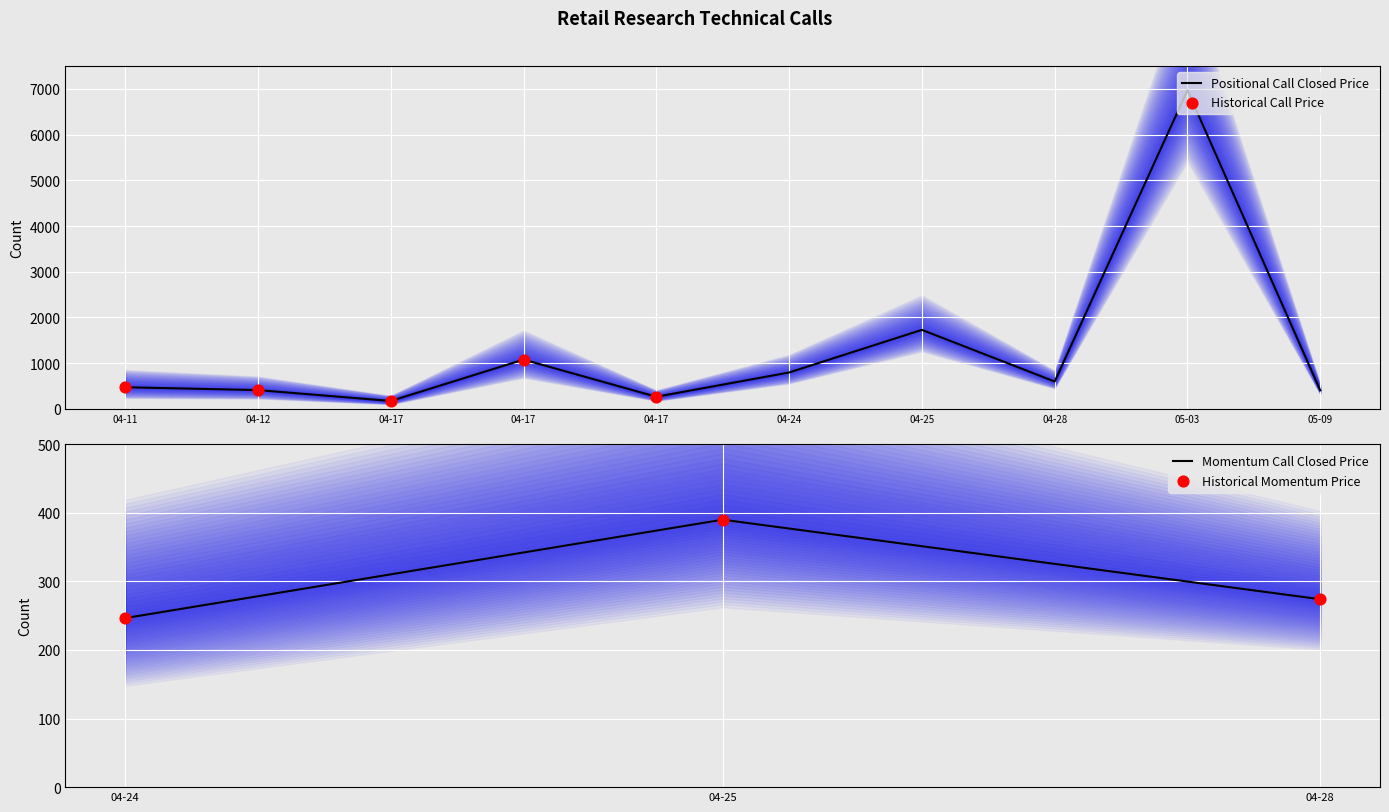

What is the minimum value for Momentum Call Closed Price?

246.5